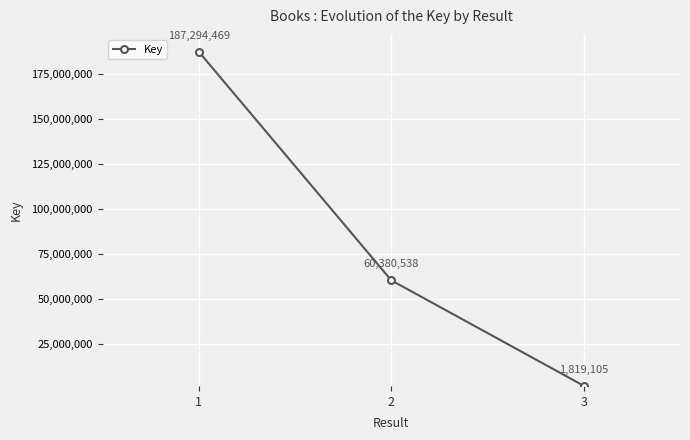

How many values are below 60380538?

1